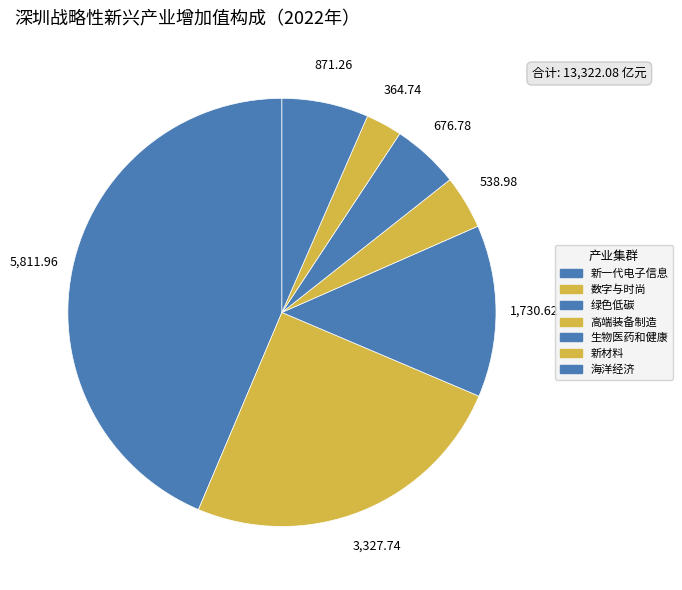

To the nearest percent, what is the difference between the 生物医药和健康 and 新材料 slice percentages?

2%